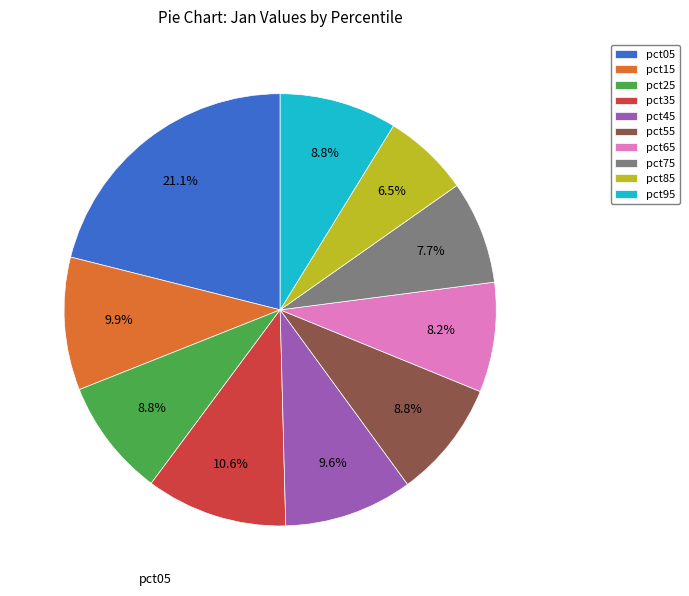

What is the largest slice in the pie chart?

pct05